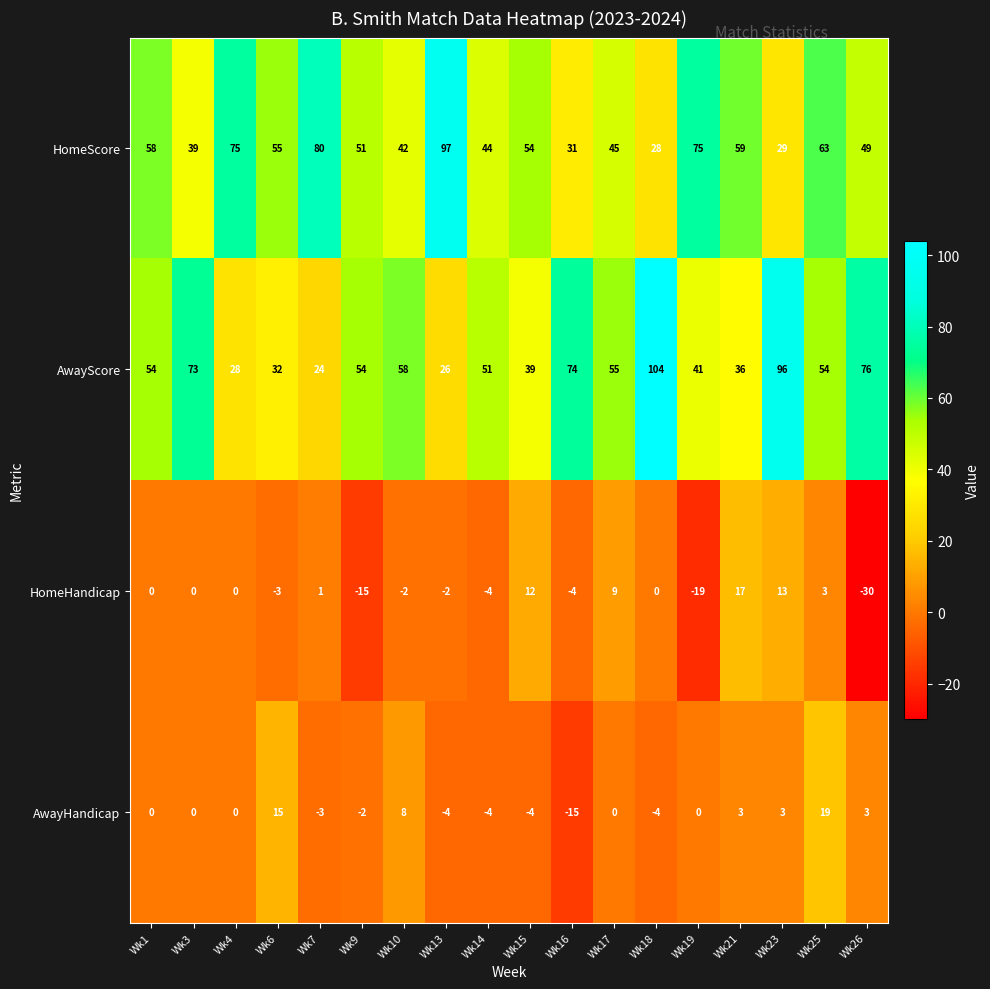

How many data points in HomeHandicap are less than 0?

8